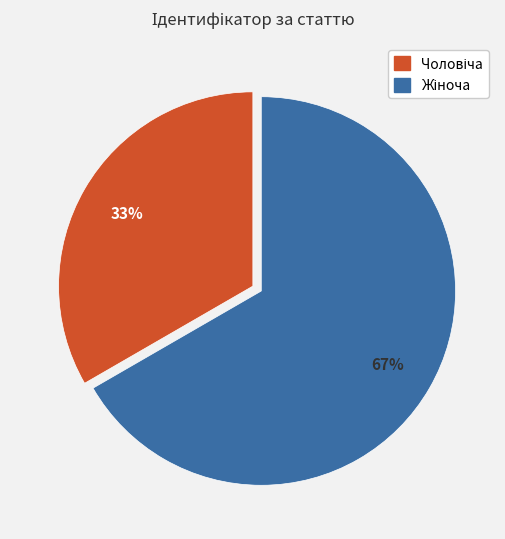

To the nearest percent, what is the average slice percentage?

50%